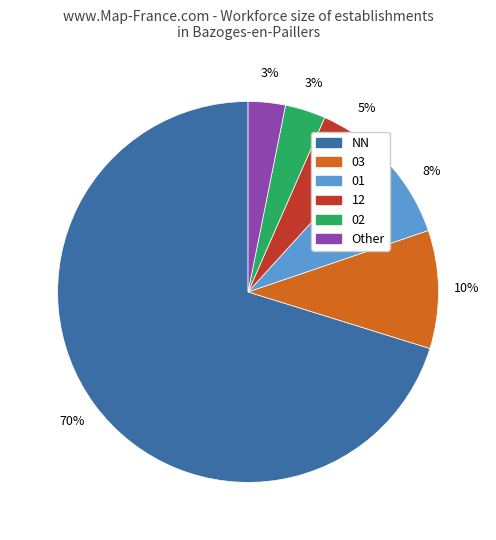

Does 02 account for over 50% of the chart?

No